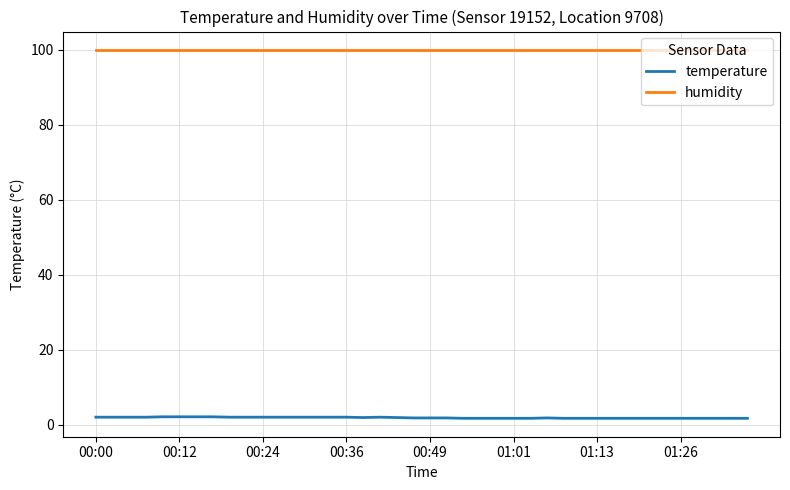

Which series has the largest total across all categories?

humidity